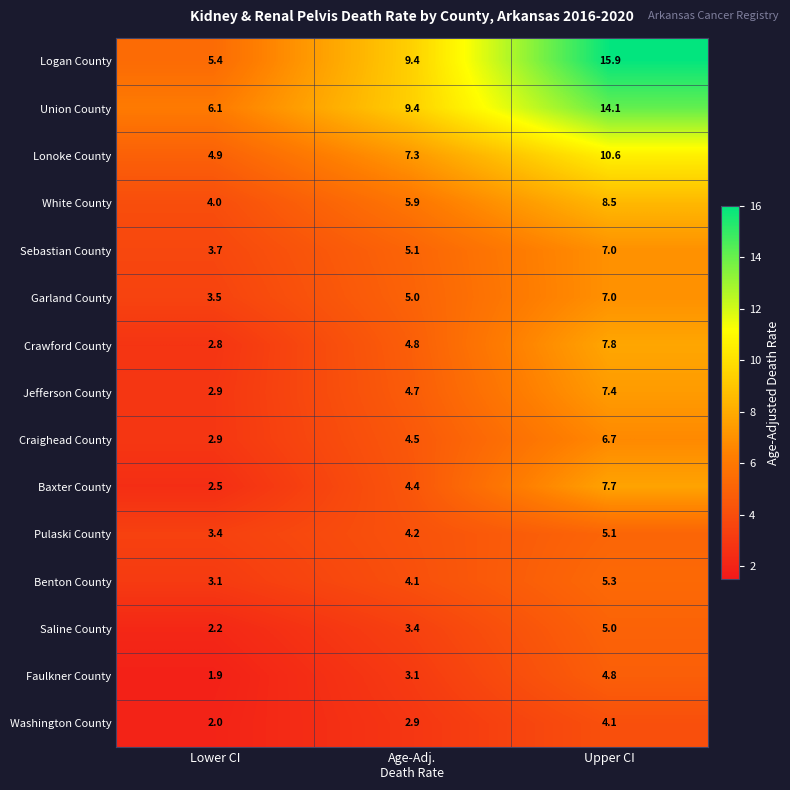

Which series has the widest spread of values?

Logan County